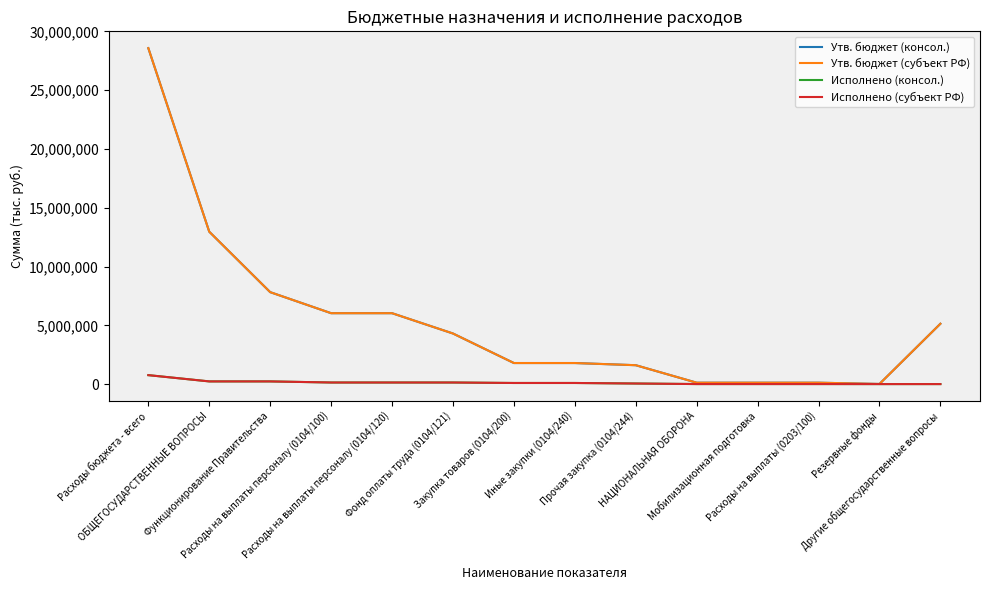

What is the total value across all series at Резервные фонды?

20000.0